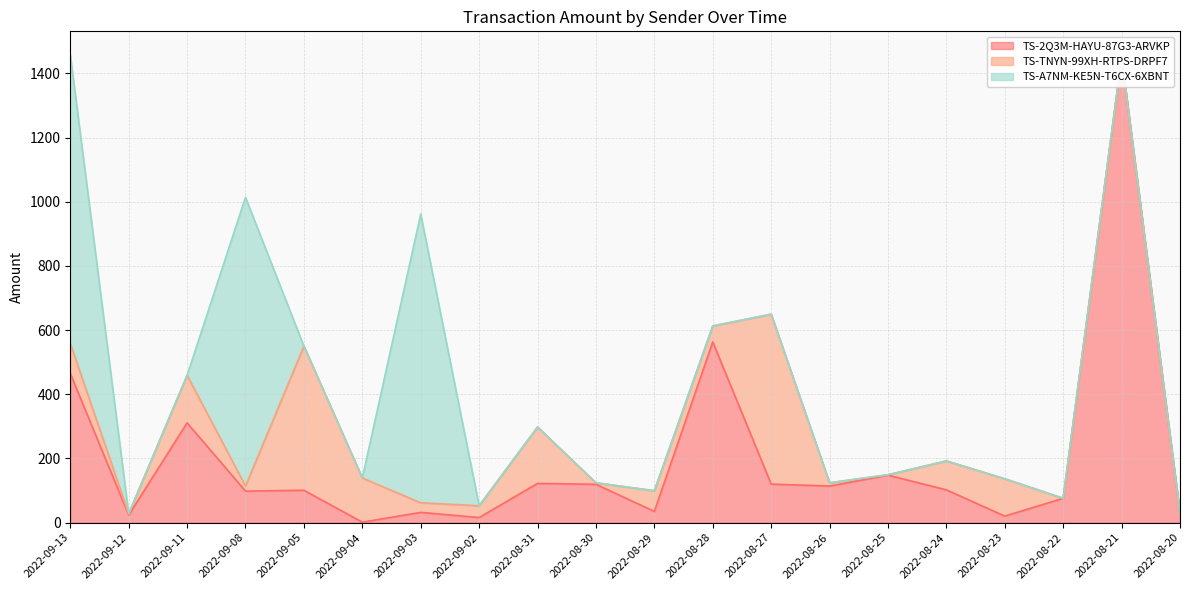

Which series has the largest total across all categories?

TS-2Q3M-HAYU-87G3-ARVKP